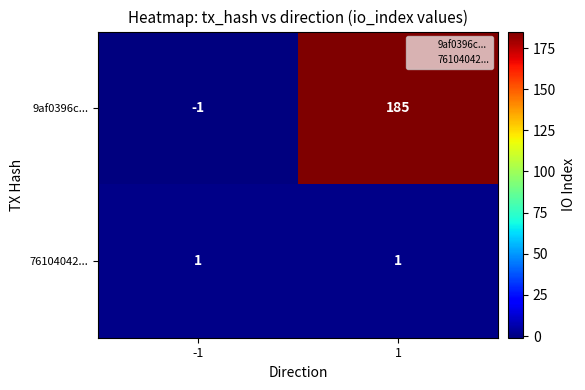

Which series has the largest total across all categories?

9af0396c...